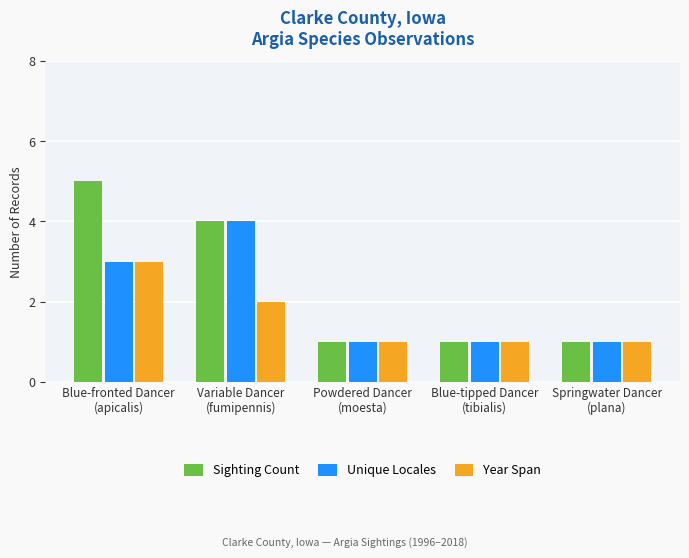

The Sighting Count series shows 1 at Powdered Dancer
(moesta). True or false?

True